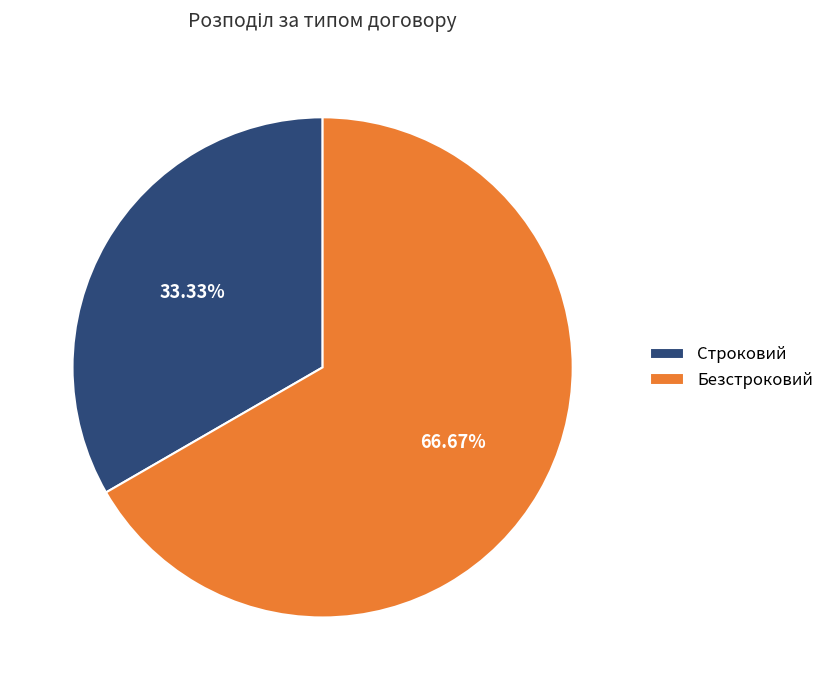

Which has a higher value, Строковий or Безстроковий?

Безстроковий